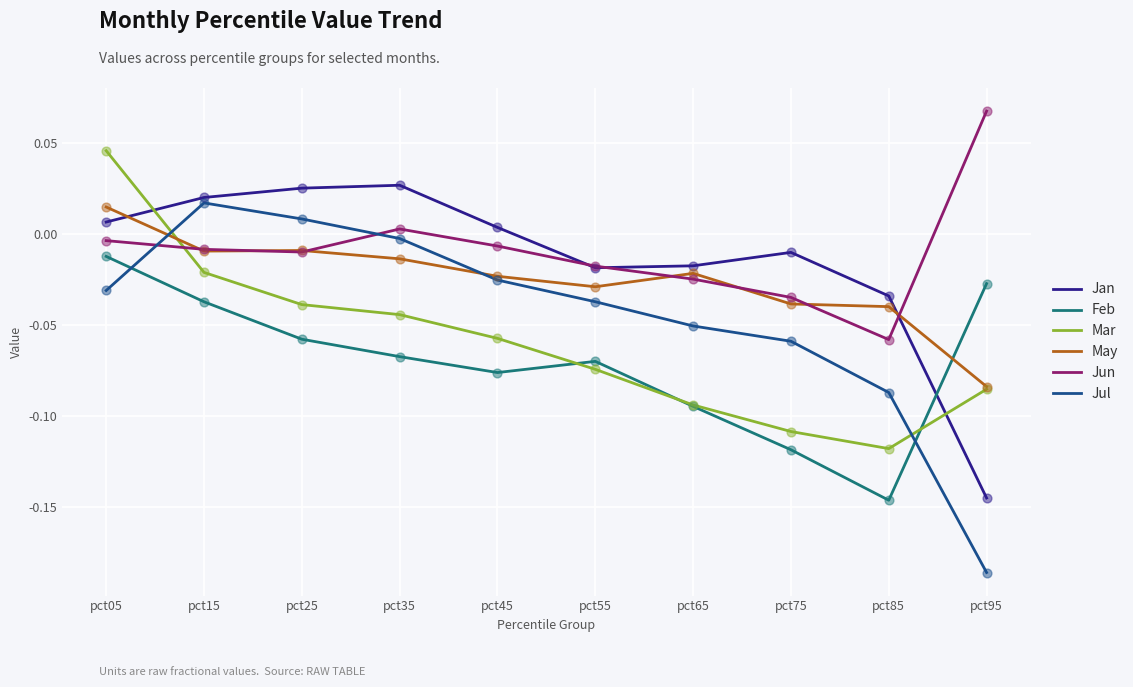

At how many categories does at least one series exceed 0?

6